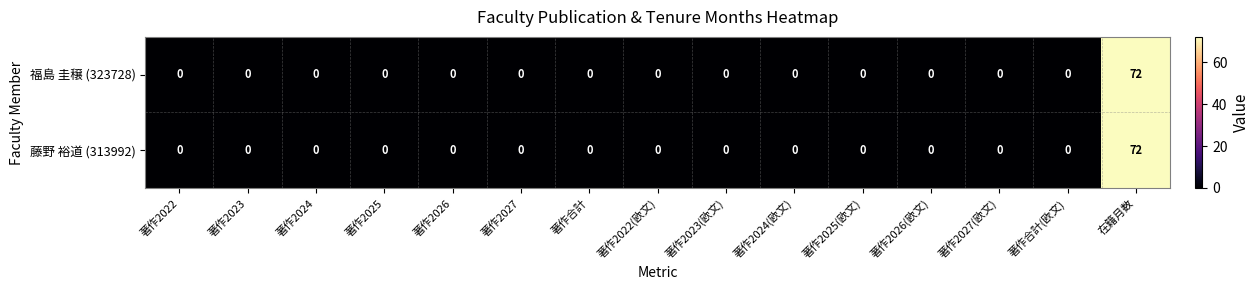

Count the number of categories in the chart.

15